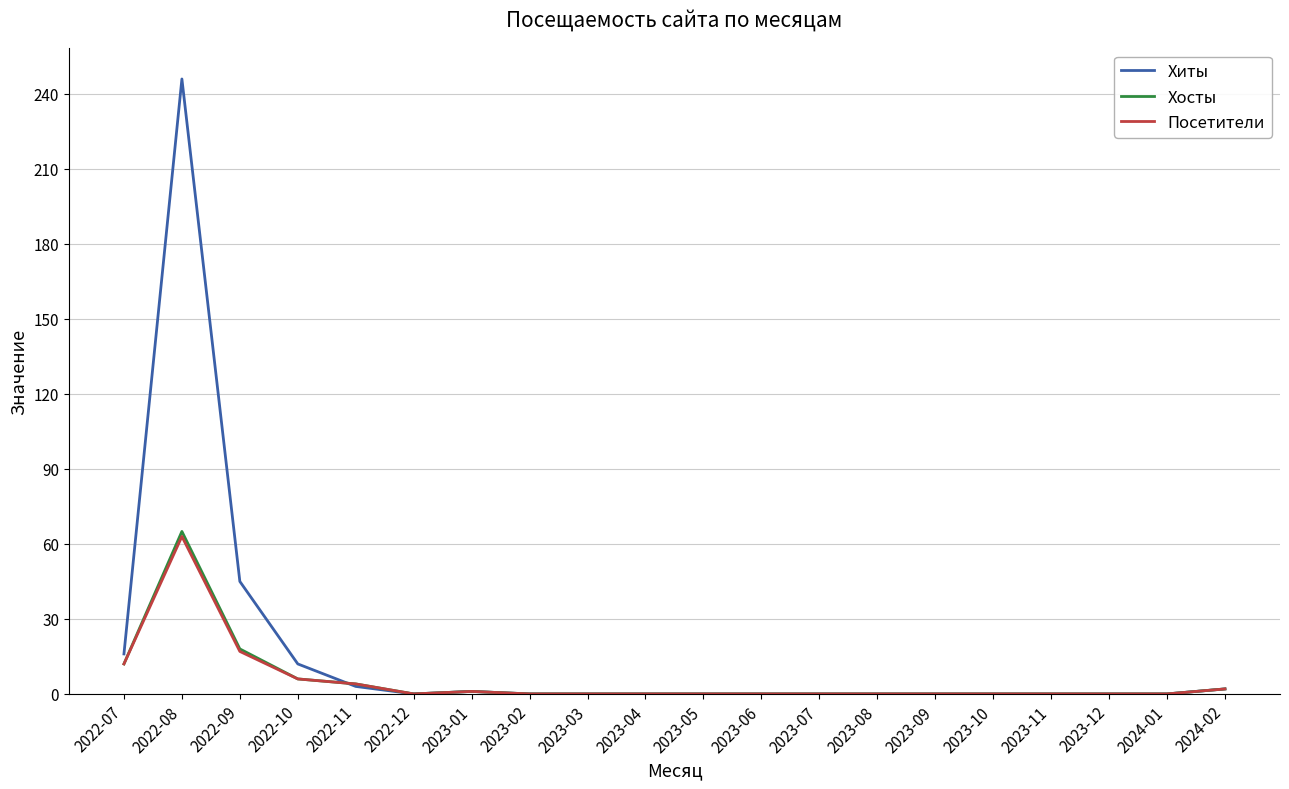

What position from the right is 2022-12?

15